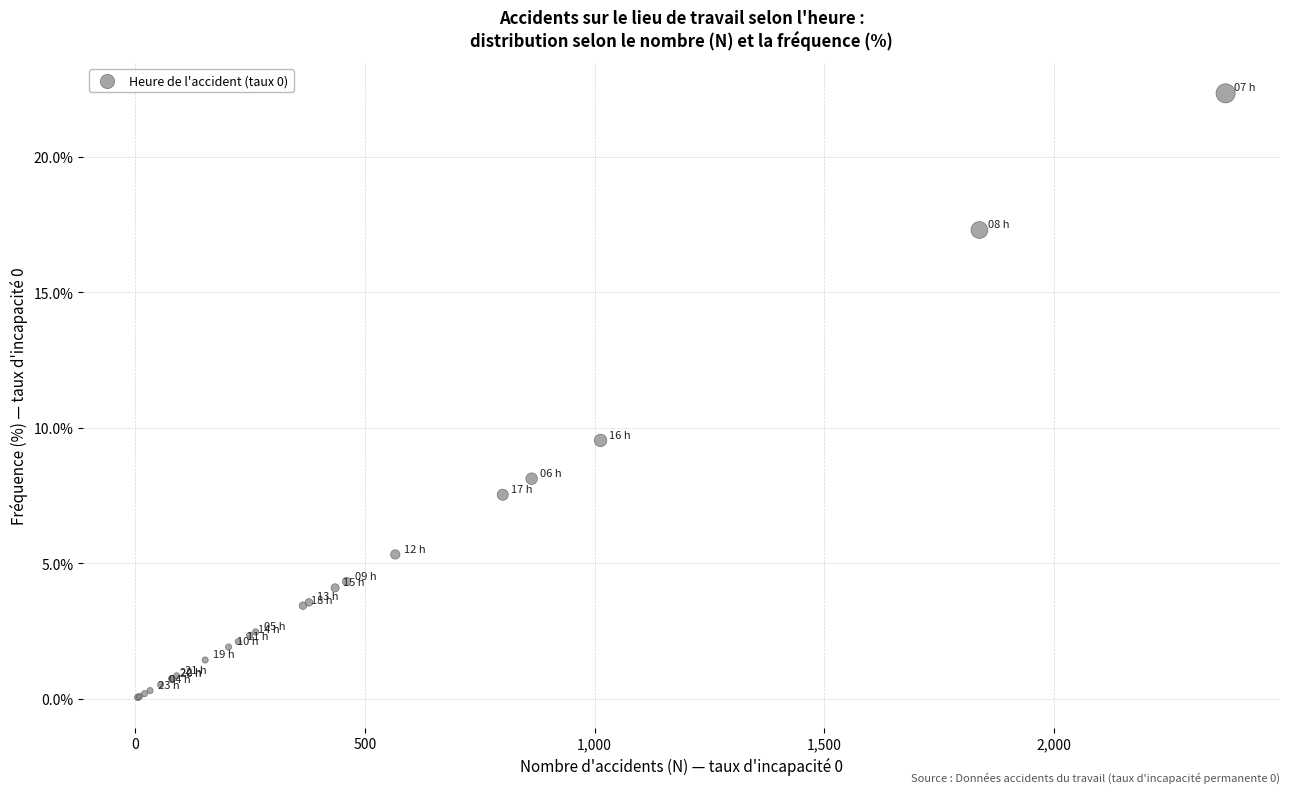

What Y value in the scatter plot is closest to 11?

9.5